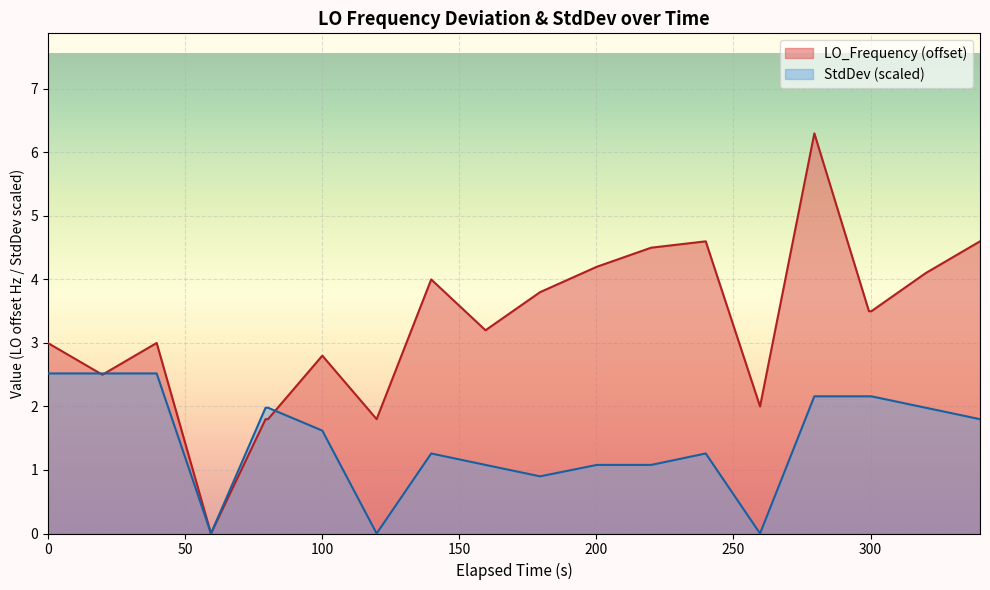

What is the average value of the StdDev series?

1.5